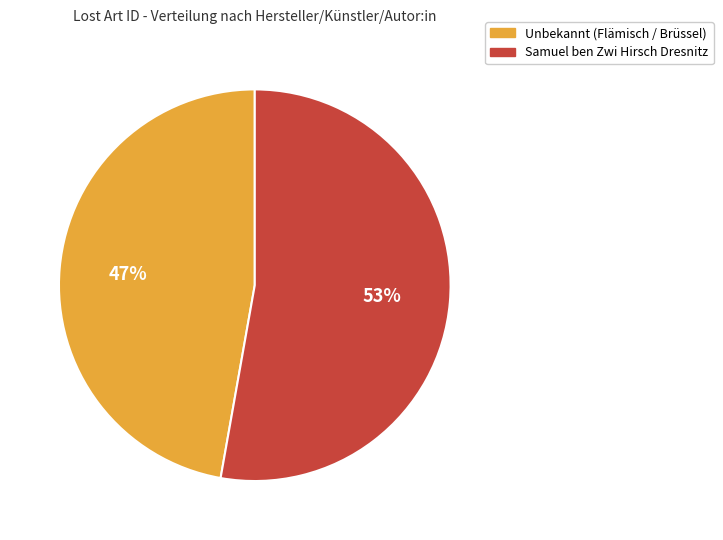

Does Samuel ben Zwi Hirsch Dresnitz account for over 50% of the chart?

Yes